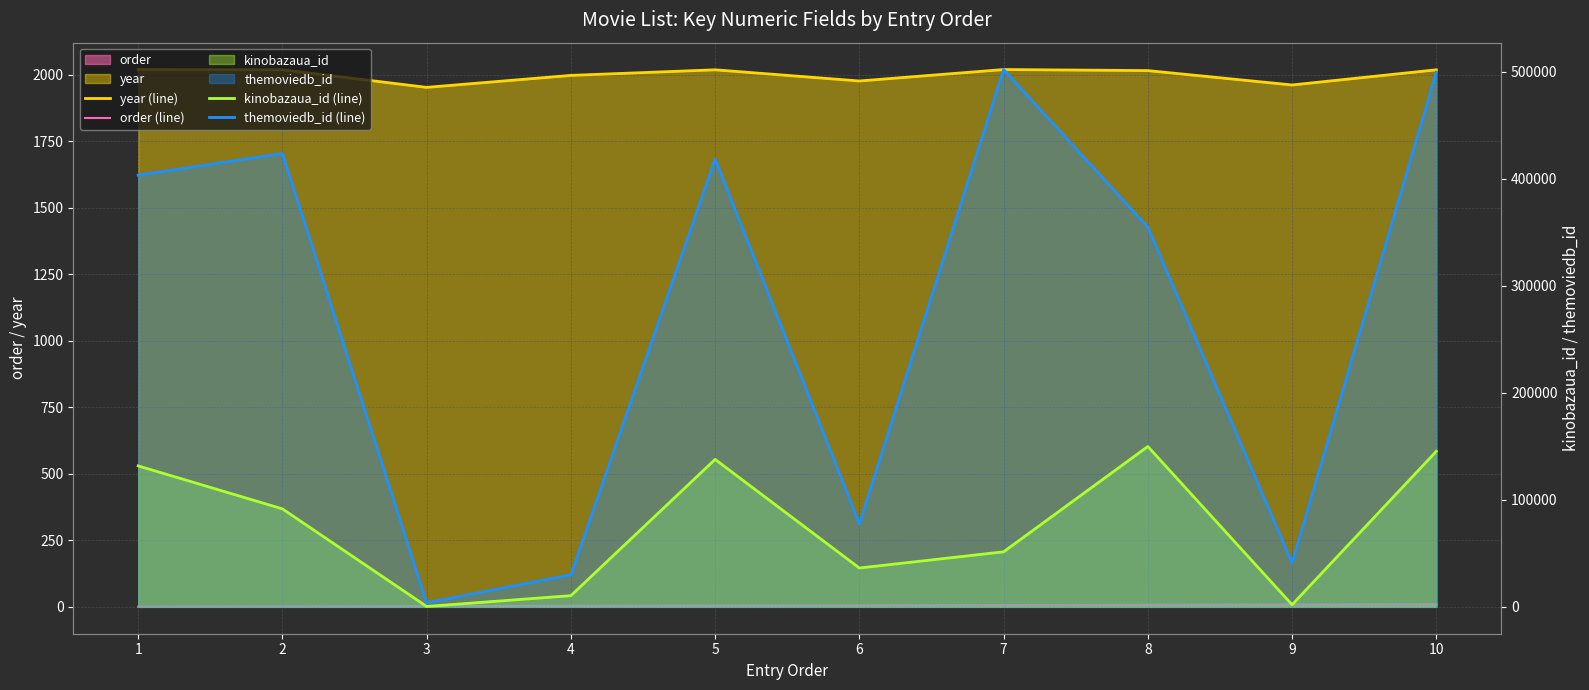

Reading left to right, extract all data points from this chart.

year (line): 1=2019	2=2018	3=1952	4=1997	5=2018	6=1976	7=2019	8=2015	9=1961	10=2018
order (line): 1=1	2=2	3=3	4=4	5=5	6=6	7=7	8=8	9=9	10=10
kinobazaua_id (line): 1=131715	2=91560	3=381	4=10448	5=137778	6=36280	7=51420	8=149837	9=2000	10=145322
themoviedb_id (line): 1=403300	2=423612	3=3782	4=30020	5=418472	6=77660	7=502033	8=354759	9=41050	10=499556